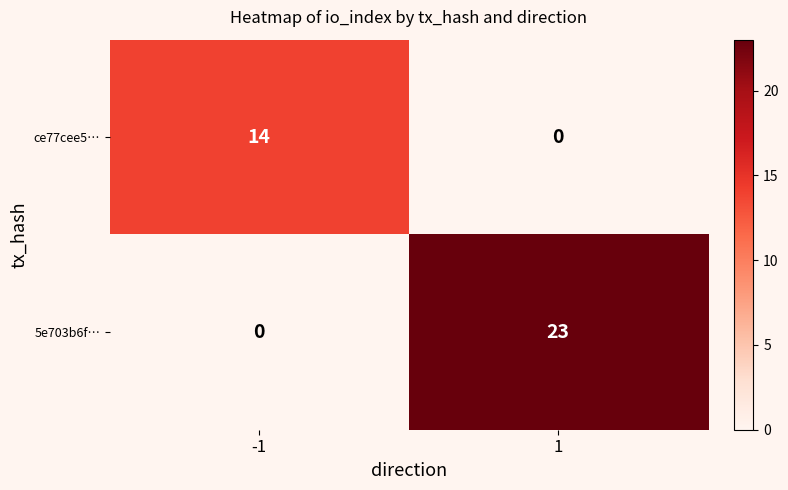

Reading right to left, list all the values displayed in this chart.

ce77cee5…: 1=0	-1=14
5e703b6f…: 1=23	-1=0